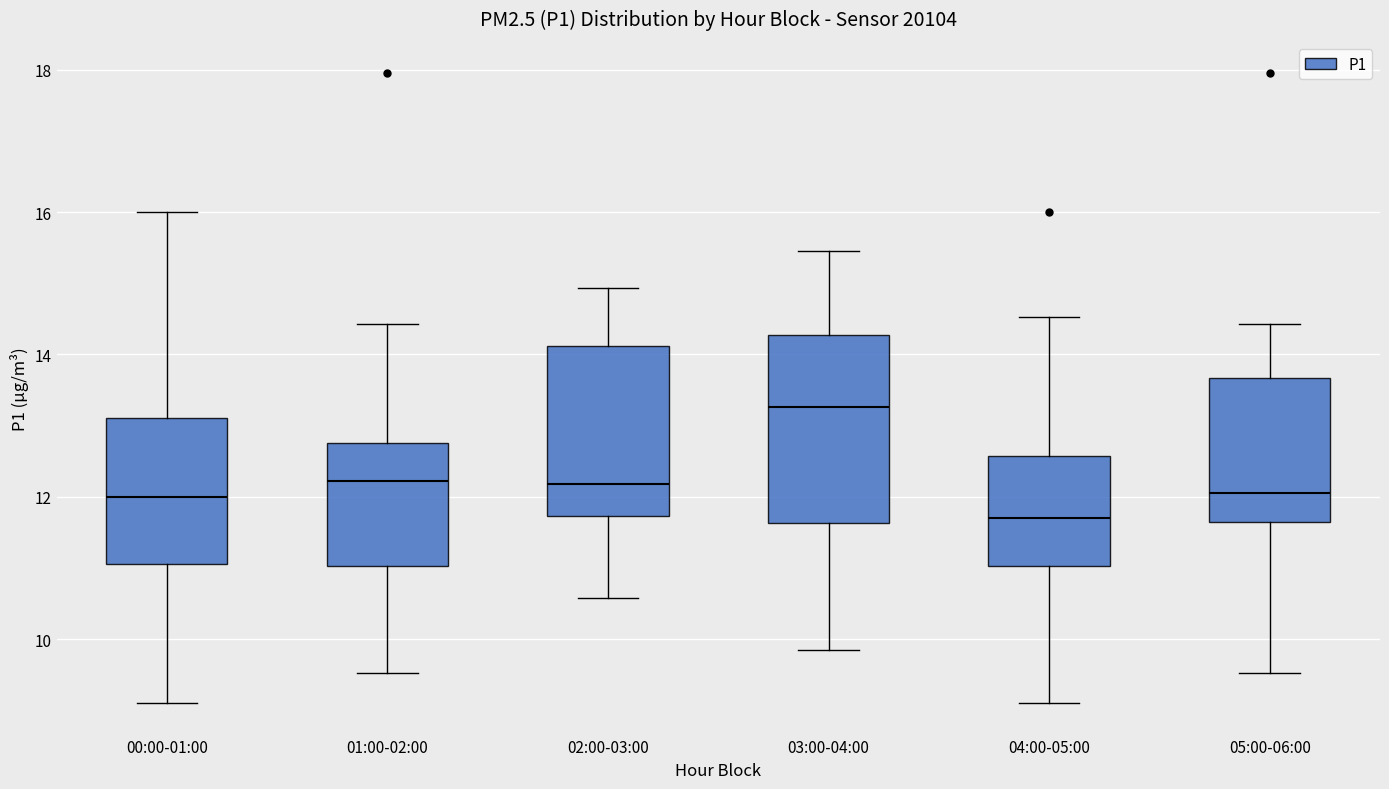

Where does the median line of the box for 05:00-06:00 sit on the y-axis? The values are not printed on the chart, so give them approximately, as read against the axis.

12.0